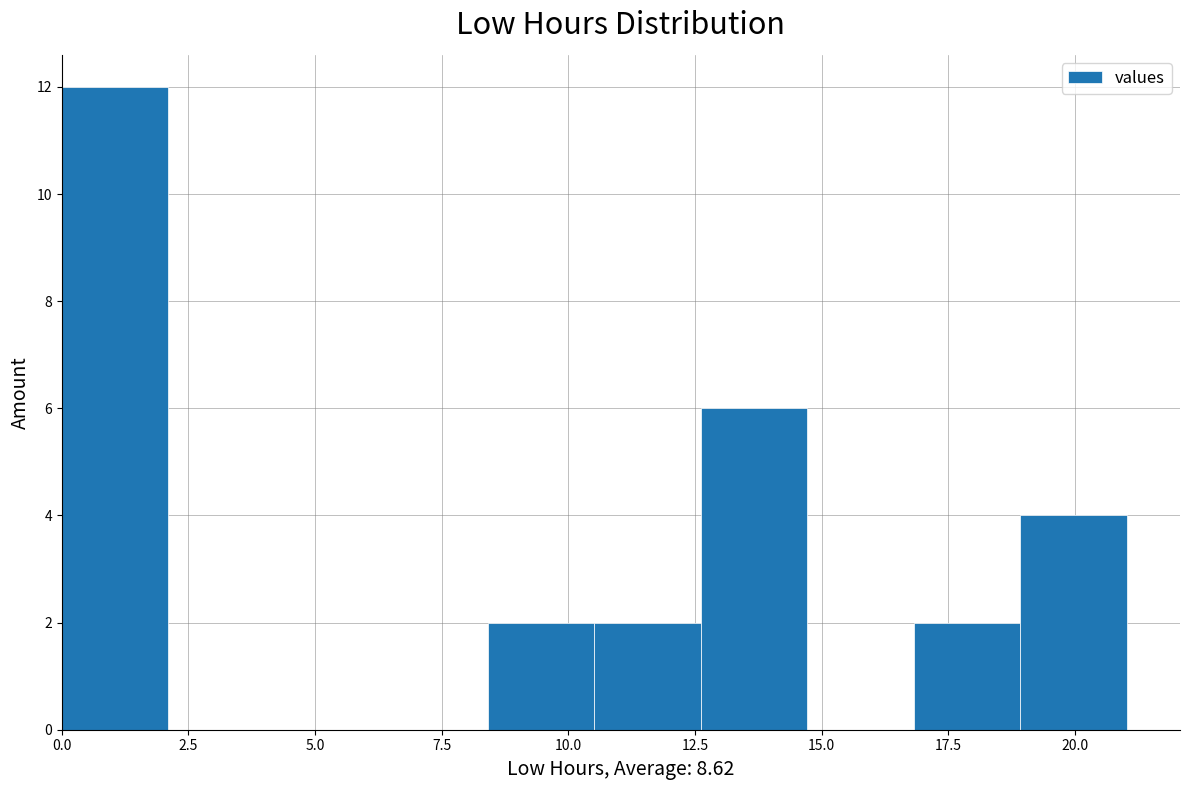

Which range on the x-axis has the tallest bar?

0.0 to 2.0